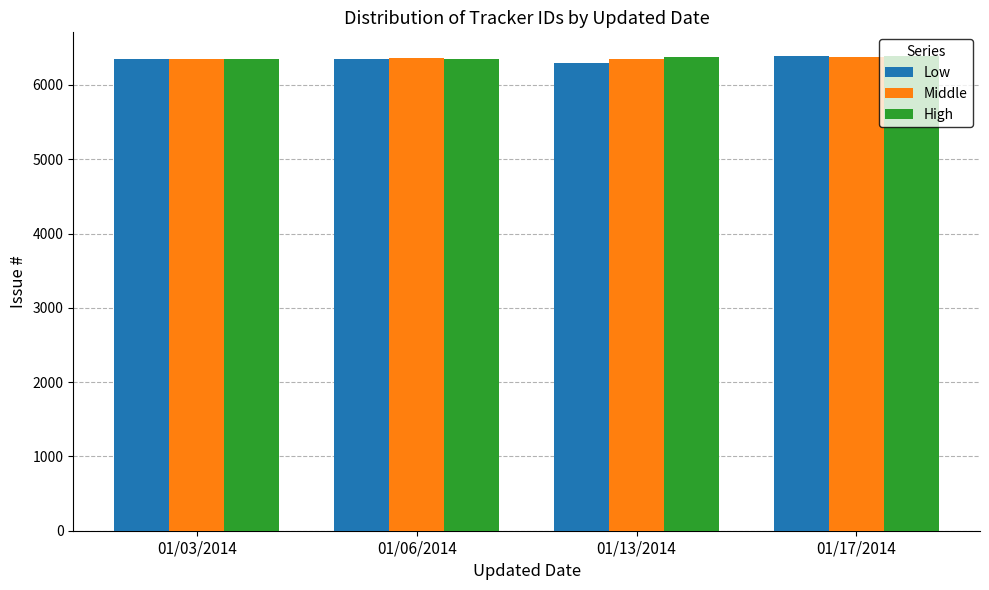

What is the minimum value shown in the chart?

6291